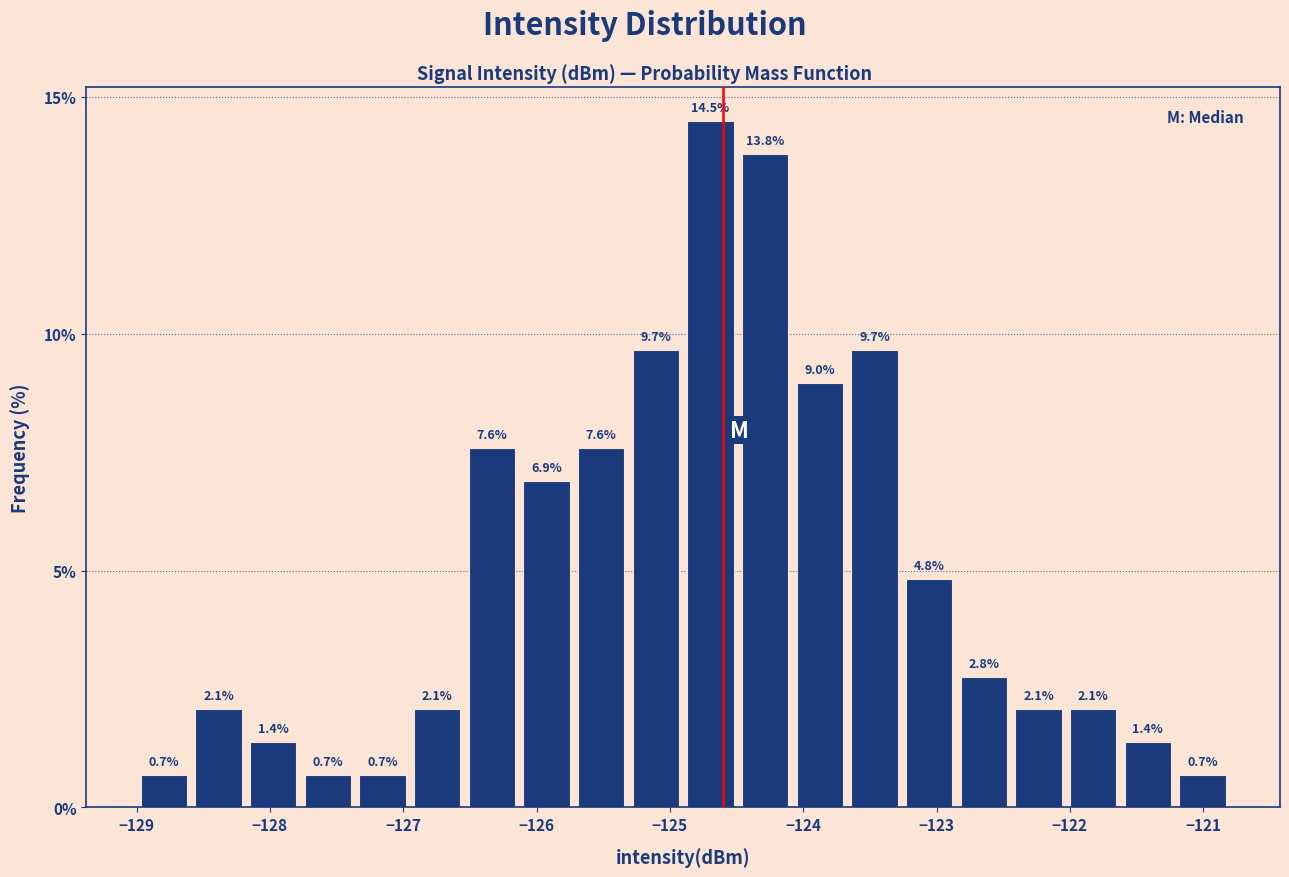

Reading left to right, list every bar in this chart as the range it spans on the x-axis followed by its height. The bar edges are not printed on the chart, so give them approximately, as read against the axis.

-129.00 to -128.59: 0.7
-128.59 to -128.18: 2.1
-128.18 to -127.77: 1.4
-127.77 to -127.36: 0.7
-127.36 to -126.95: 0.7
-126.95 to -126.54: 2.1
-126.54 to -126.13: 7.6
-126.13 to -125.72: 6.9
-125.72 to -125.31: 7.6
-125.31 to -124.90: 9.7
-124.90 to -124.49: 14.5
-124.49 to -124.08: 13.8
-124.08 to -123.67: 9.0
-123.67 to -123.26: 9.7
-123.26 to -122.85: 4.8
-122.85 to -122.44: 2.8
-122.44 to -122.03: 2.1
-122.03 to -121.62: 2.1
-121.62 to -121.21: 1.4
-121.21 to -120.80: 0.7